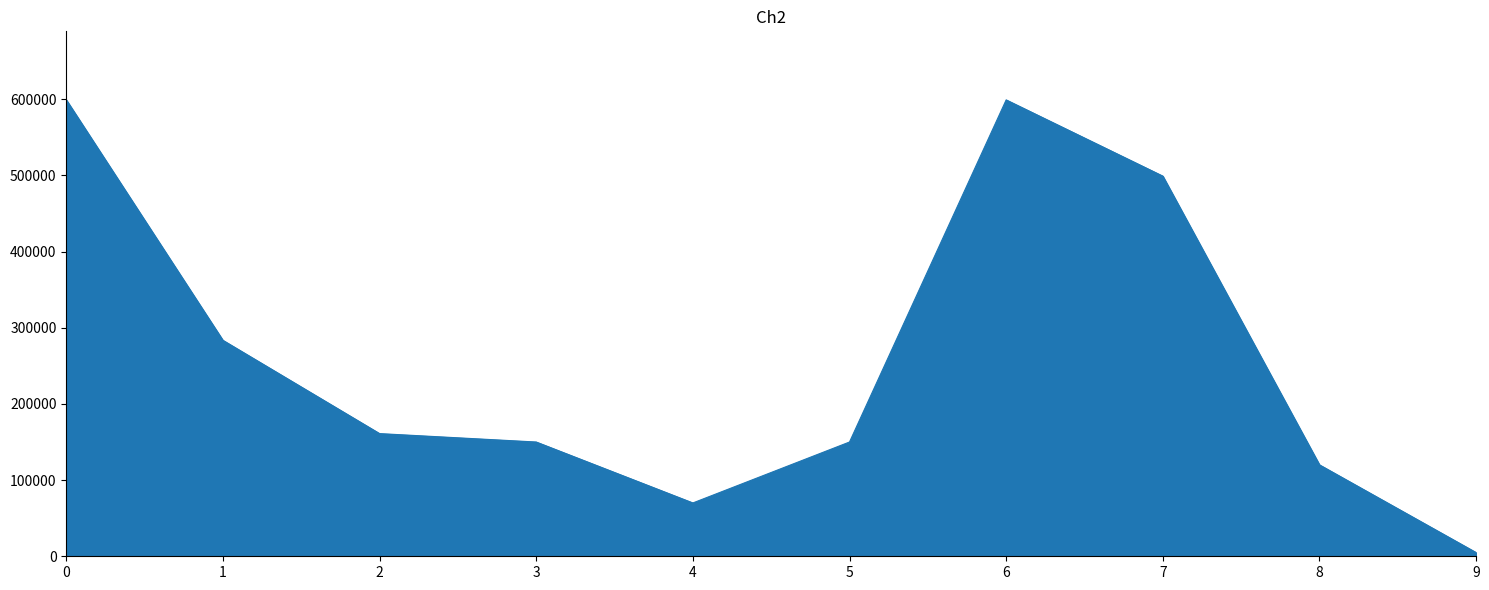

Which label corresponds to the smallest value in the chart?

9